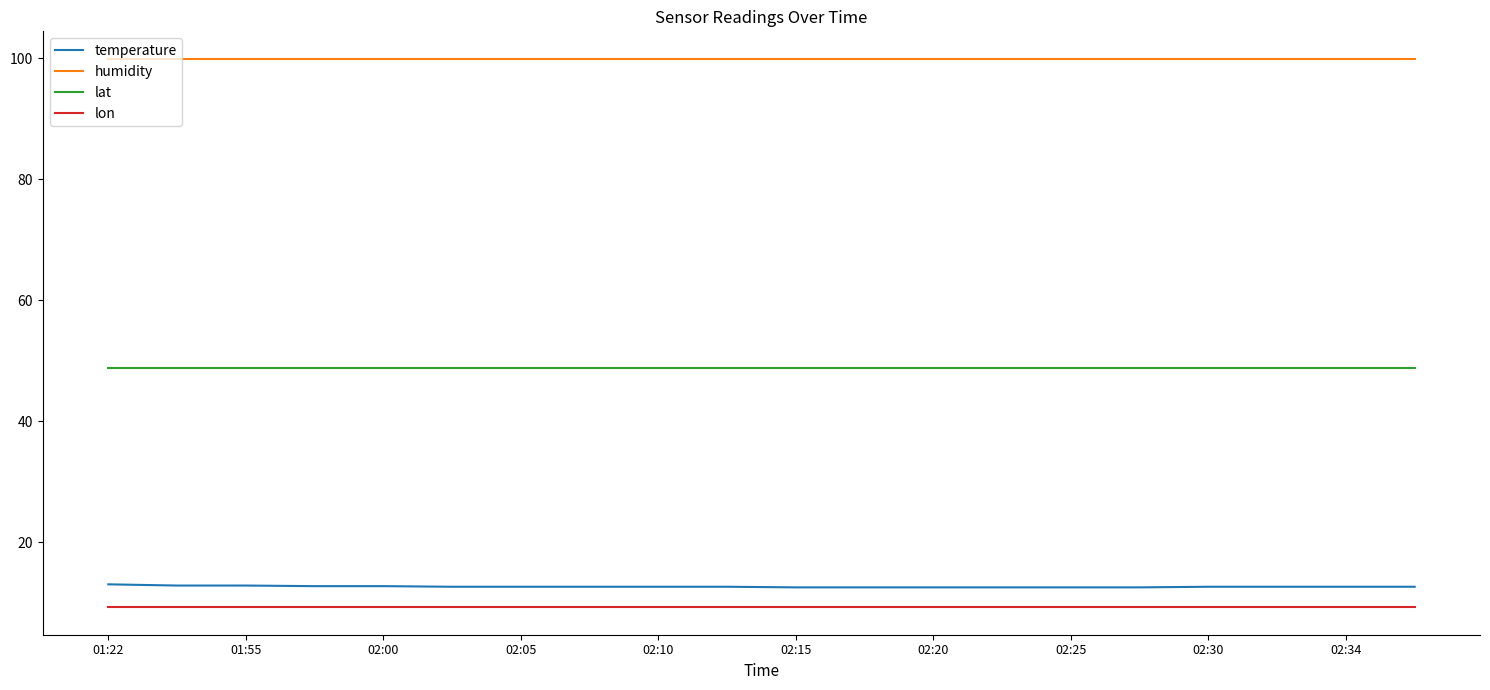

What is the highest value of the lon series?

9.2